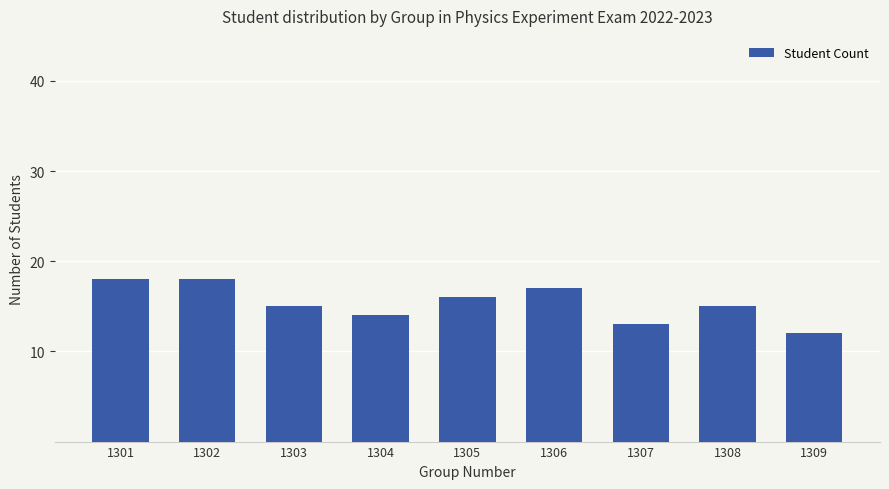

Count the number of data series in this chart.

1